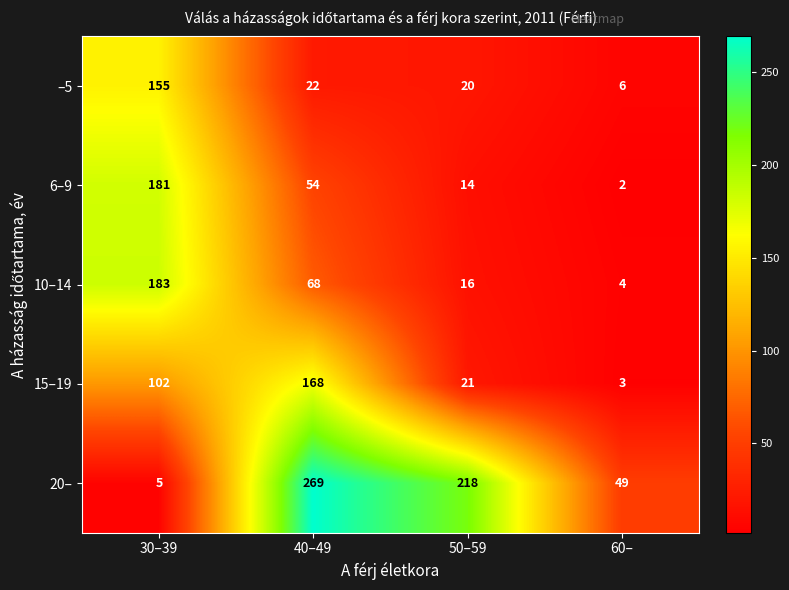

True or false: 15–19 has a value of 3 at 60–.

True